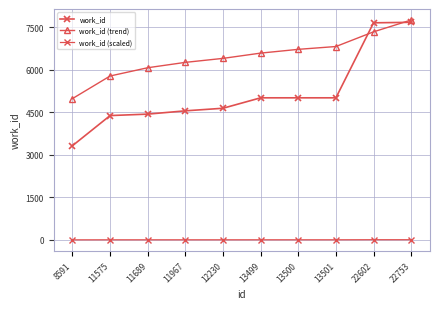

Count the number of categories in the chart.

10